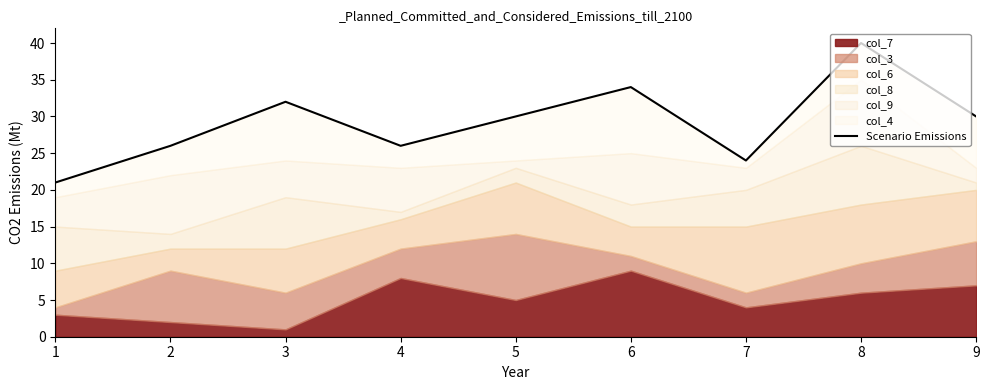

At which label does the data first exceed 30?

3